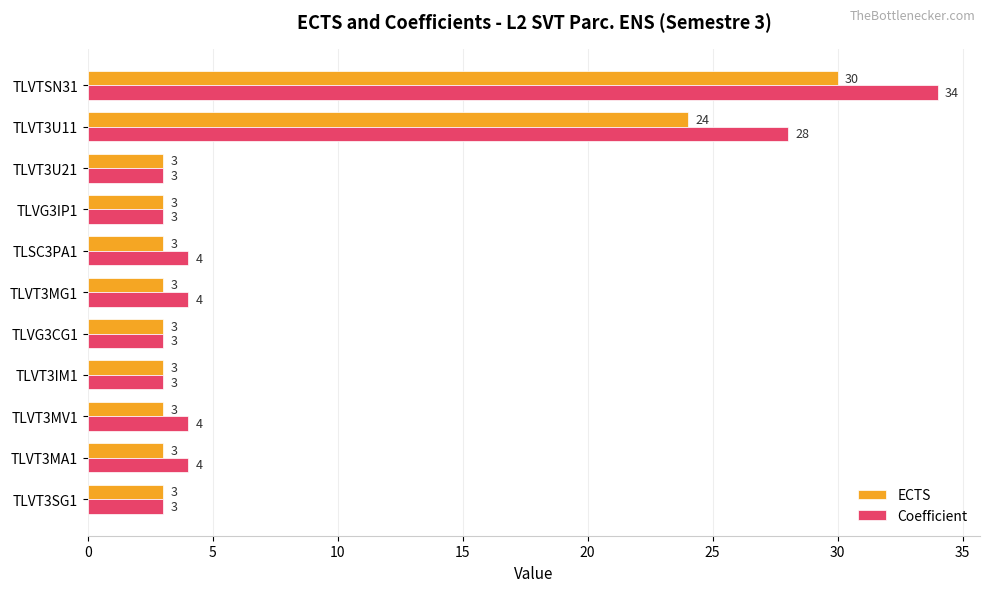

List the series in order of their overall mean, highest first.

Coefficient, ECTS